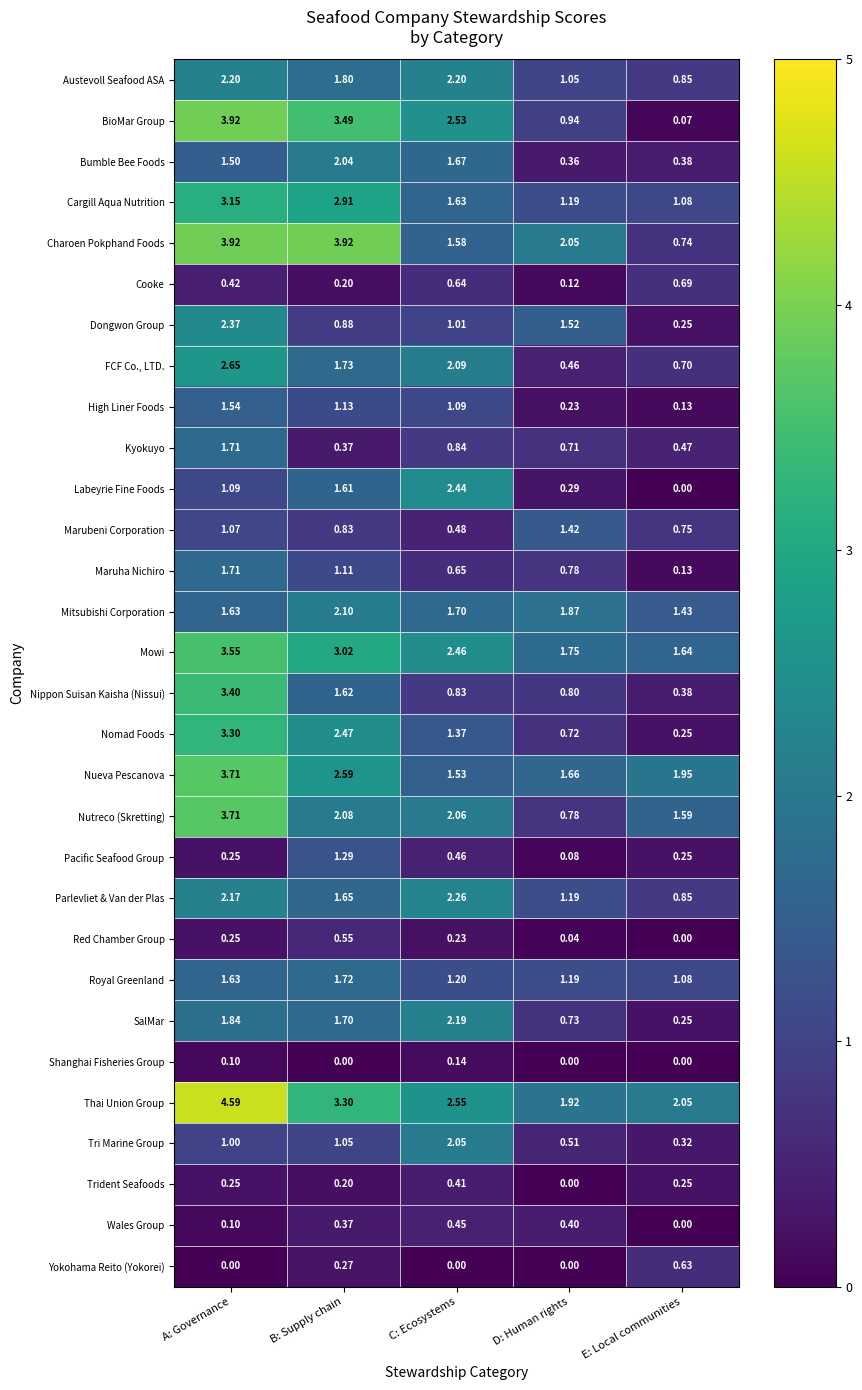

At which label is Wales Group closest to 0?

E: Local communities